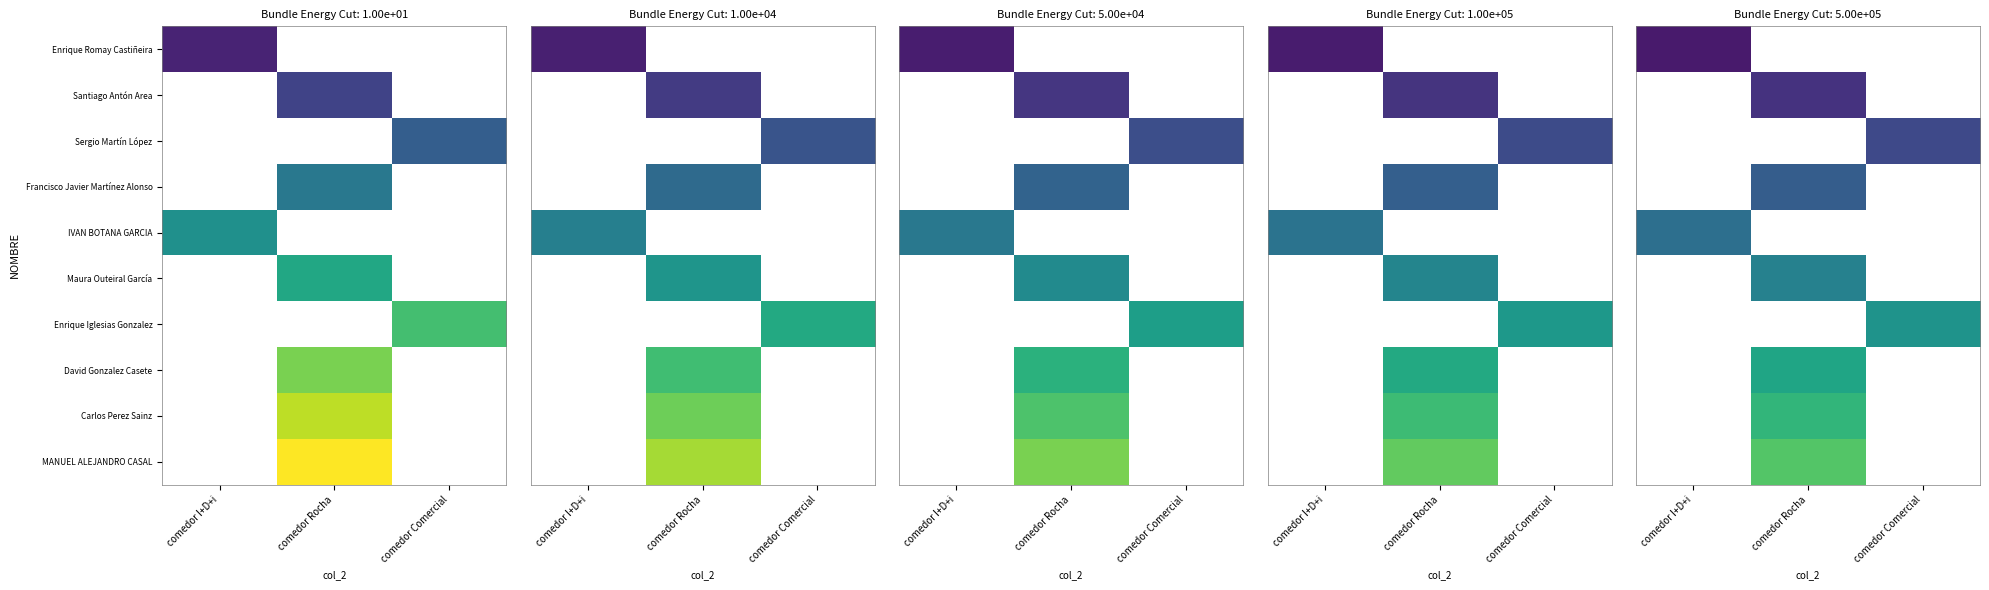

What is the greatest value displayed?

22.0